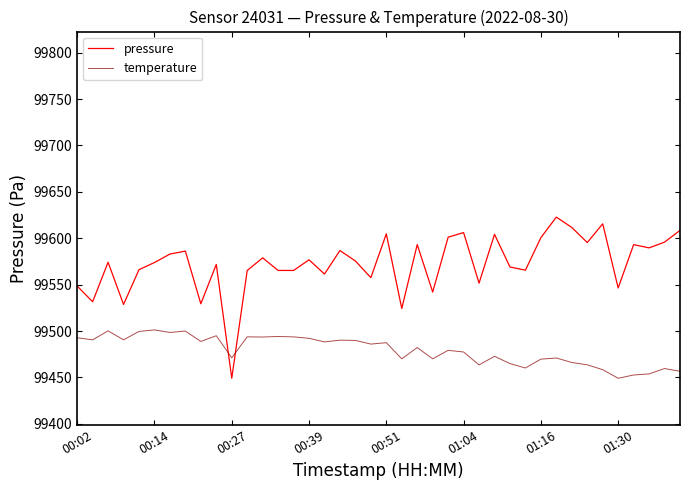

Which series has the largest total across all categories?

pressure